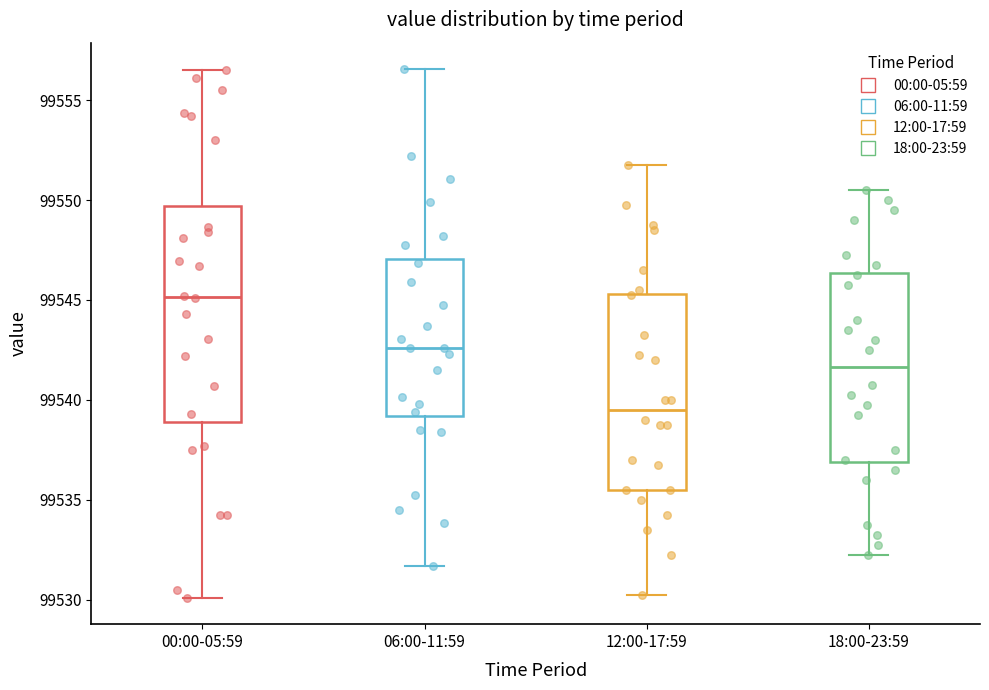

Comparing the boxes themselves (not the whiskers), which one is the tallest?

00:00-05:59